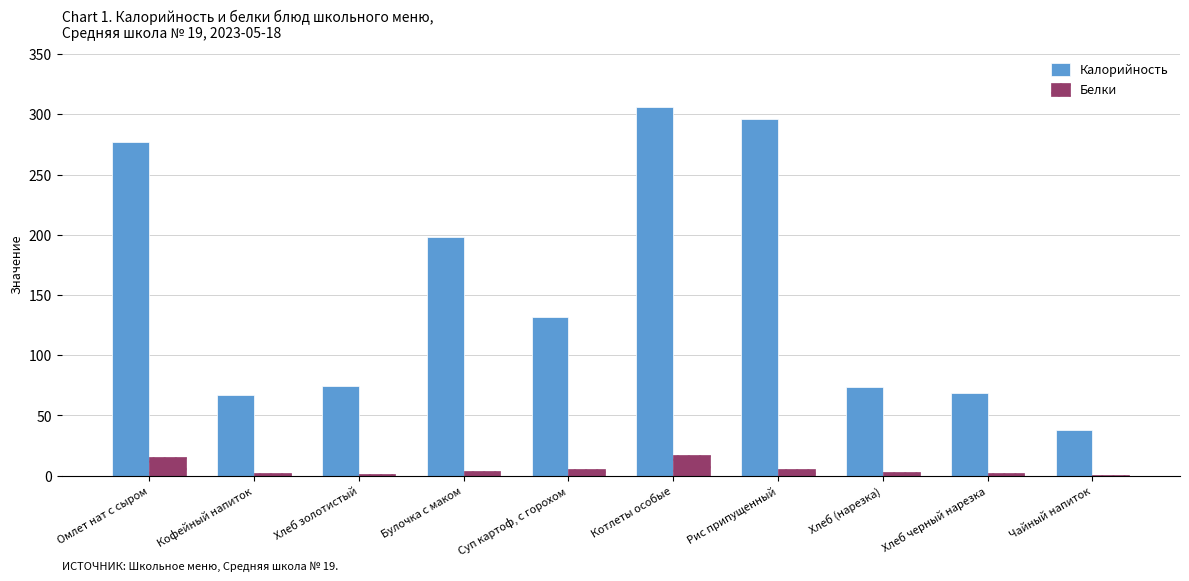

Is the value of Белки at Суп картоф, с горохом greater than the value of Калорийность at Чайный напиток?

No